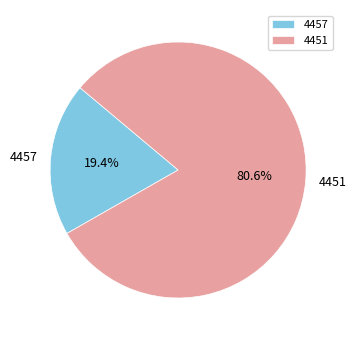

How many segments does this pie chart have?

2